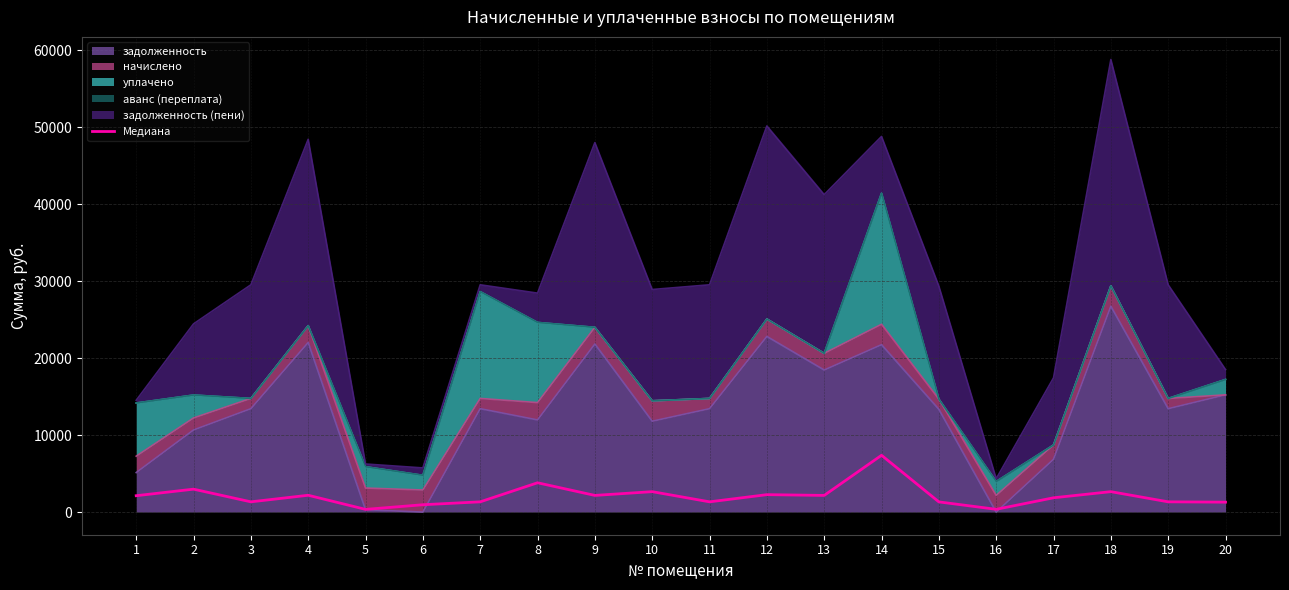

True or false: the data shows 5160.3 at 8.

False